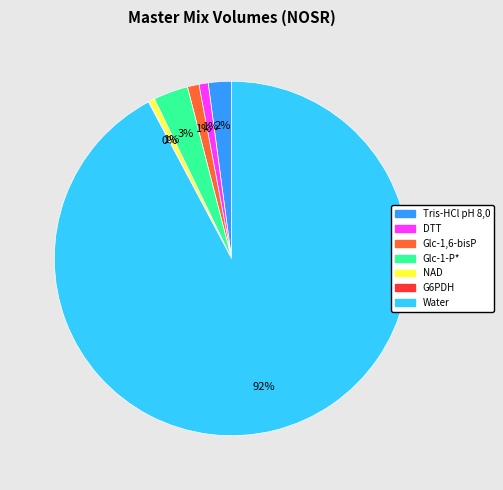

The Tris-HCl pH 8,0 slice represents 2% of the pie. True or false?

True